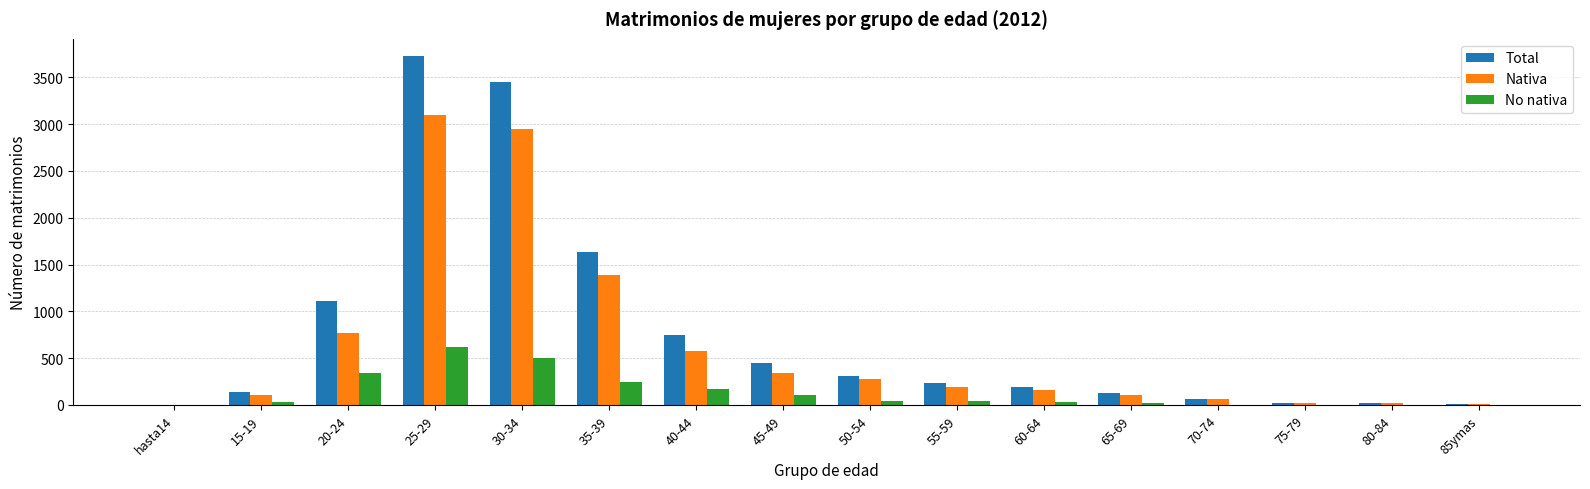

Is it true that No nativa equals 617 at 25-29?

True